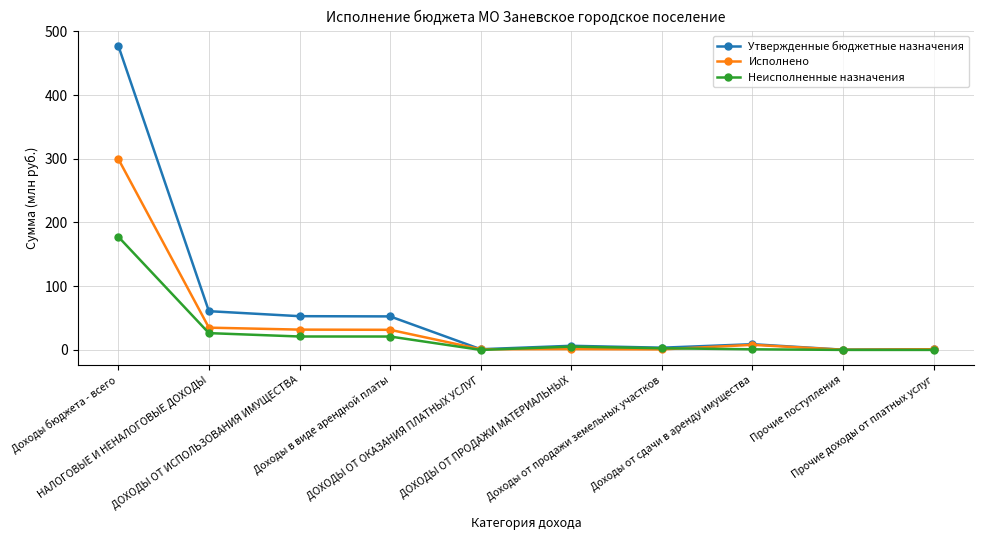

What is the sum of the Неисполненные назначения values at Прочие поступления and Доходы в виде арендной платы?

21.1